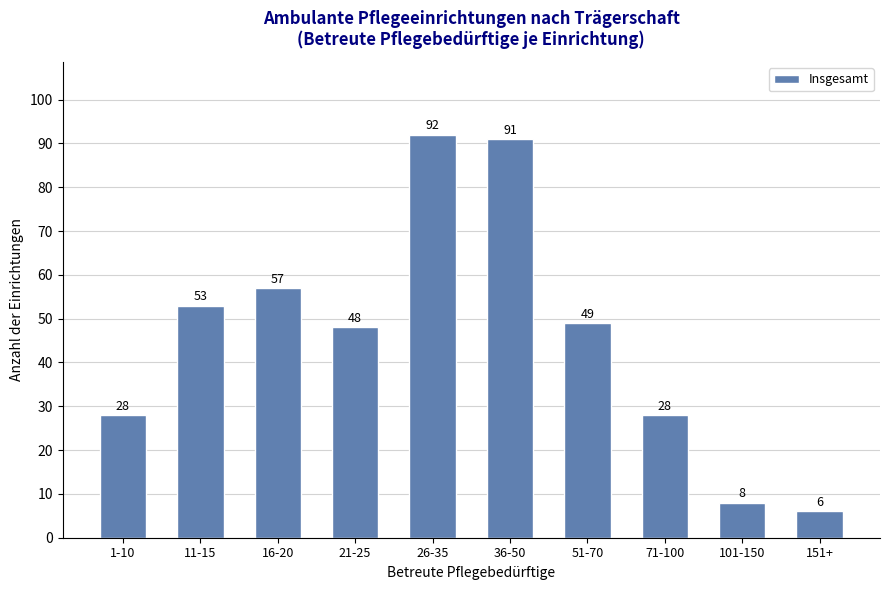

Reading left to right, list all the values displayed in this chart.

1-10=28	11-15=53	16-20=57	21-25=48	26-35=92	36-50=91	51-70=49	71-100=28	101-150=8	151+=6